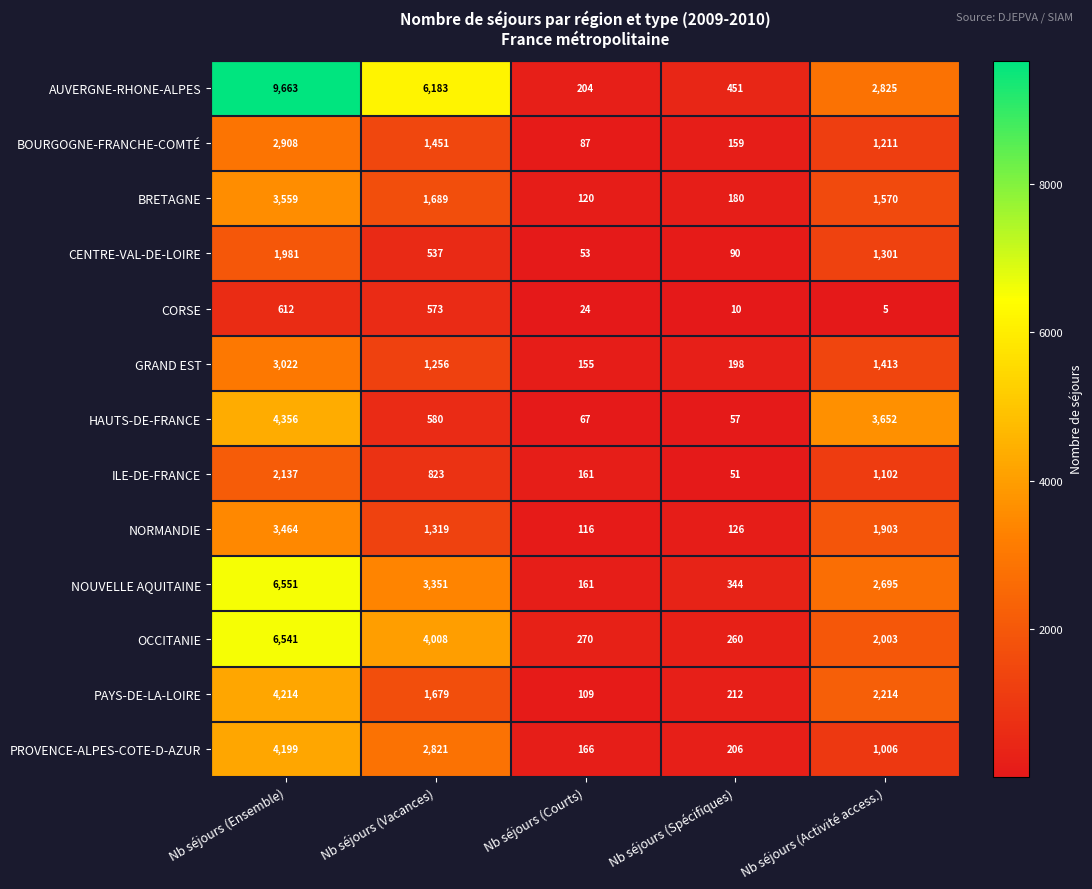

Which series has the largest total across all categories?

AUVERGNE-RHONE-ALPES